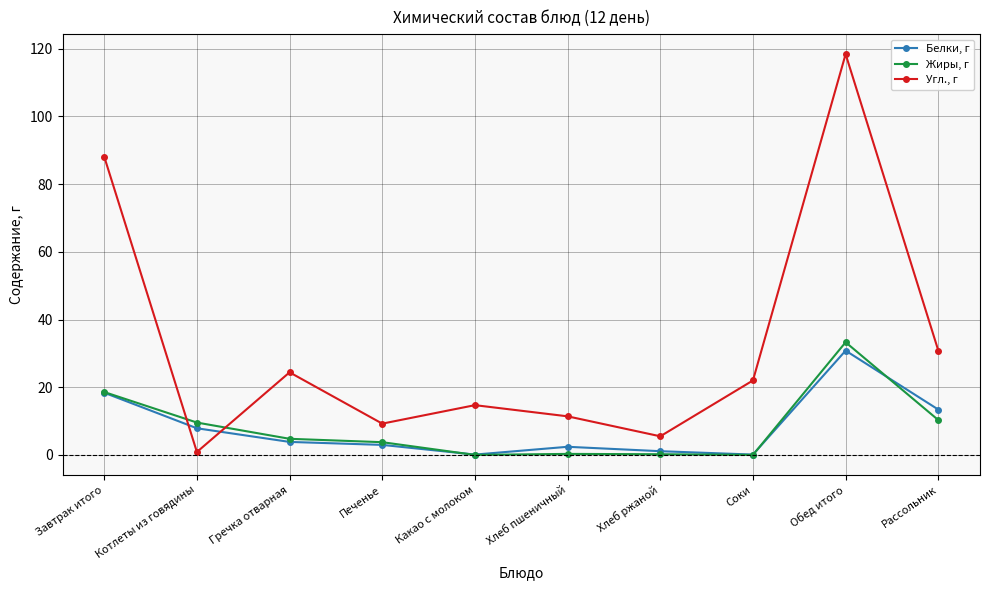

What is the label of the 8th point from the left?

Соки